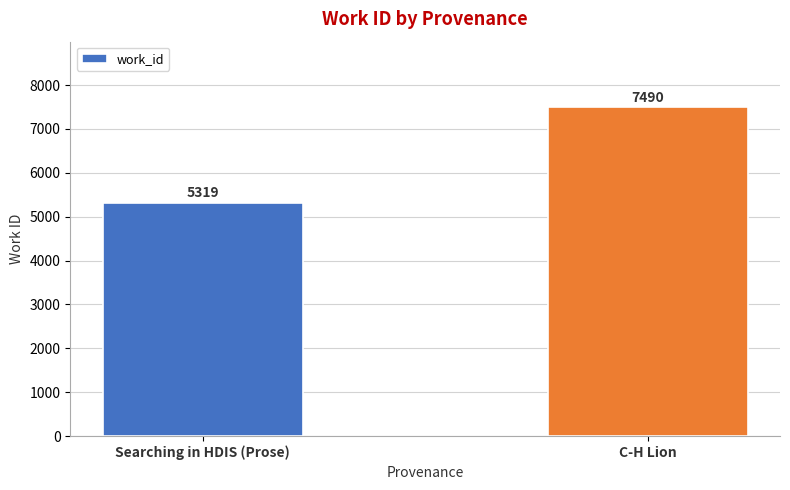

Is it true that the value at Searching in HDIS (Prose) is 1478?

False